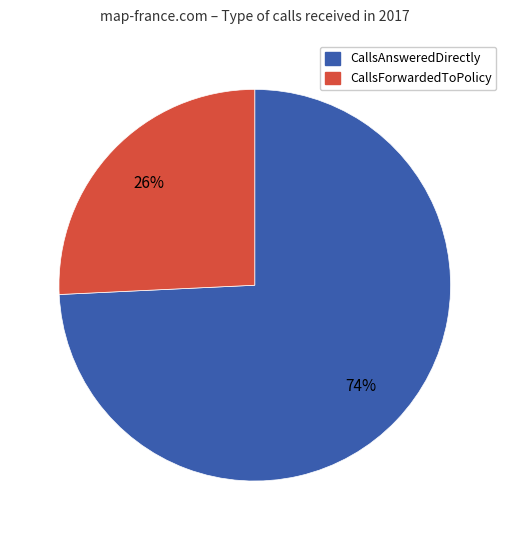

True or false: CallsForwardedToPolicy accounts for 34% of the total.

False